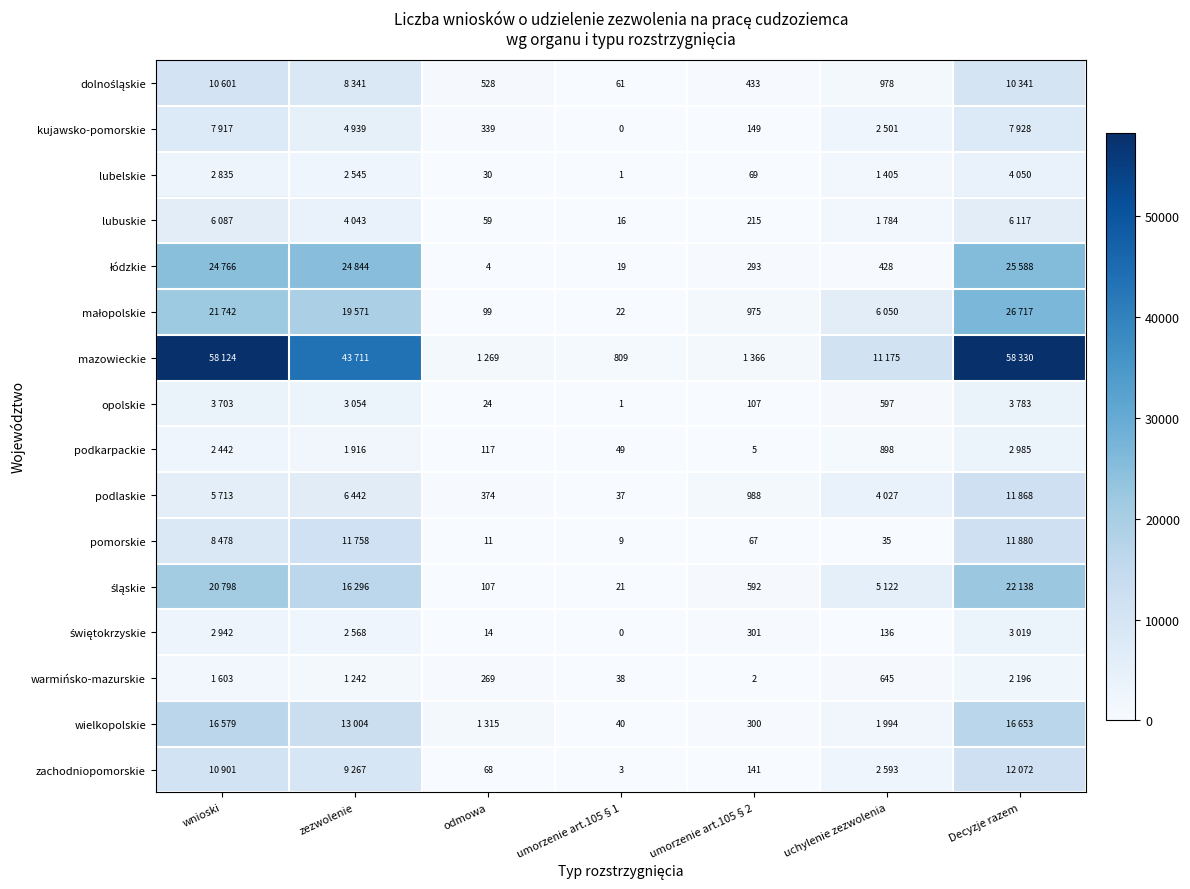

Which label corresponds to the smallest value in the chart?

umorzenie art.105§1